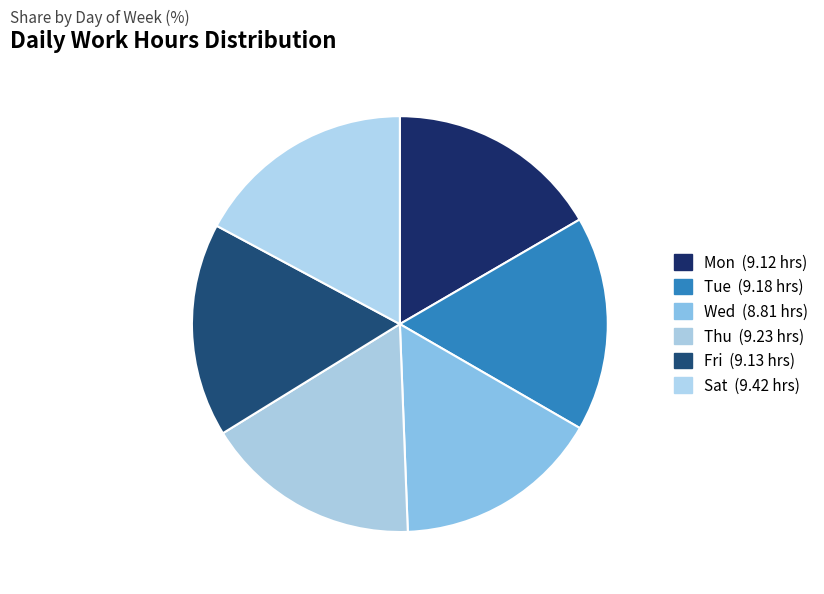

Rank the categories by value from highest to lowest.

Sat, Thu, Tue, Fri, Mon, Wed